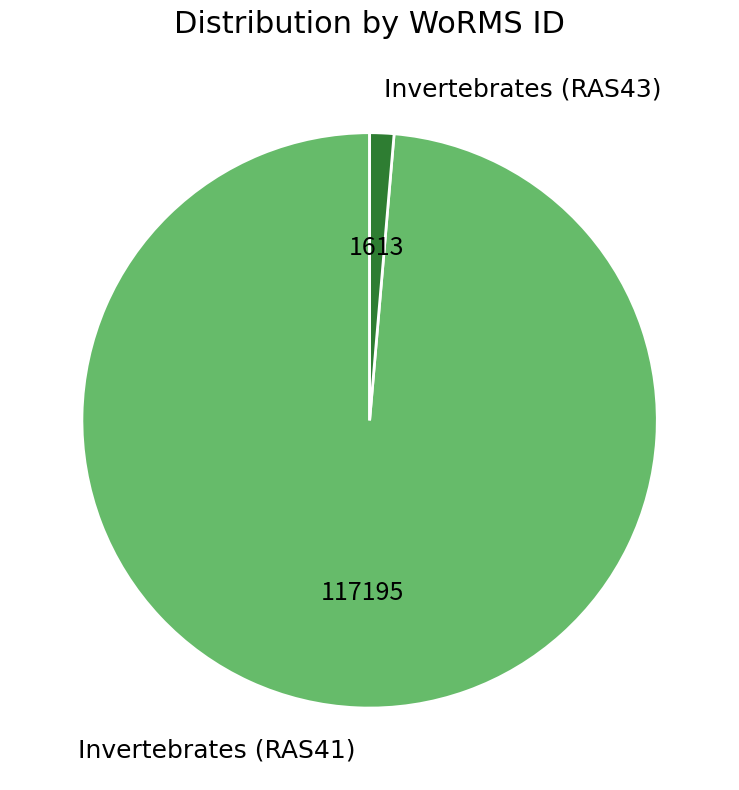

Is the sum of Invertebrates (RAS43) and Invertebrates (RAS41) greater than half?

Yes